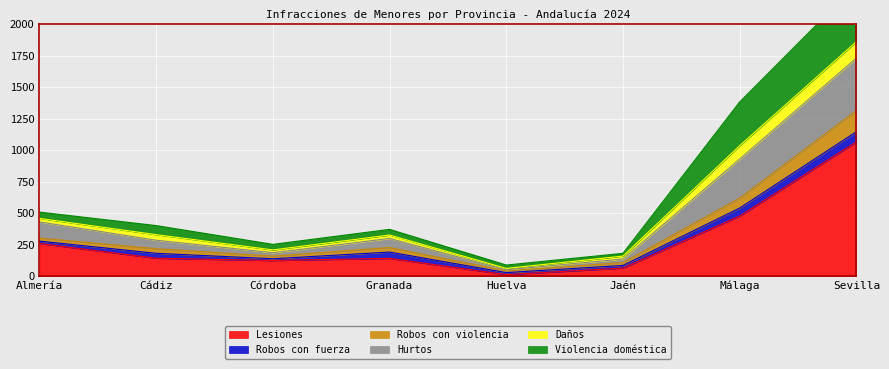

What is the highest value of the Lesiones series?

1065